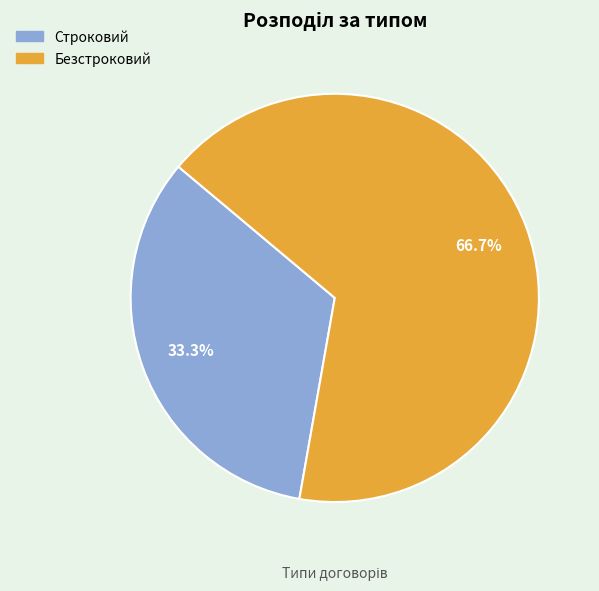

What percentage is the Безстроковий slice, to the nearest percent?

67%